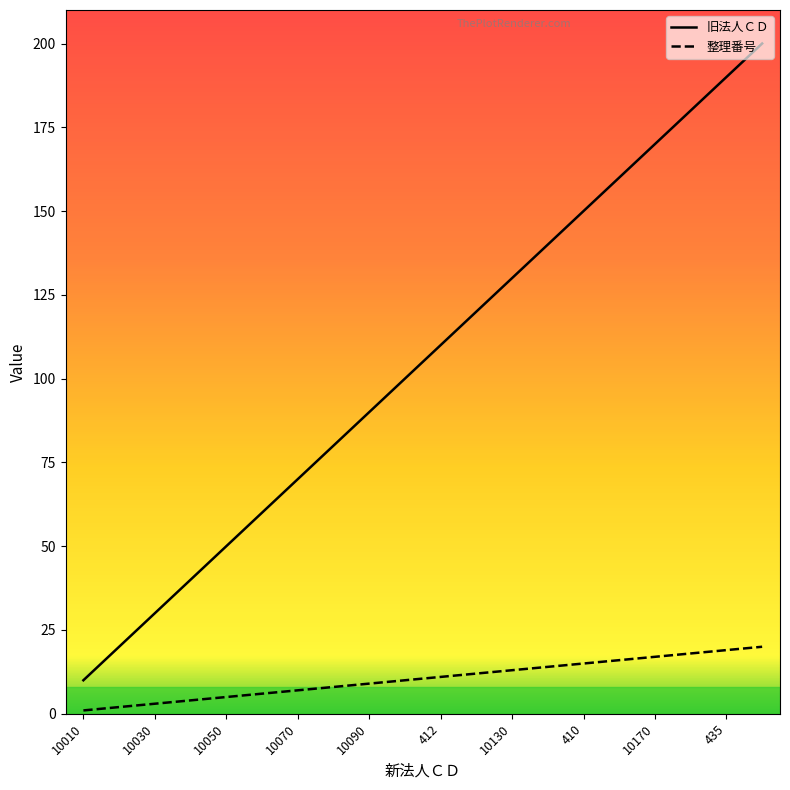

True or false: 旧法人ＣＤ and 整理番号 intersect in this chart.

False